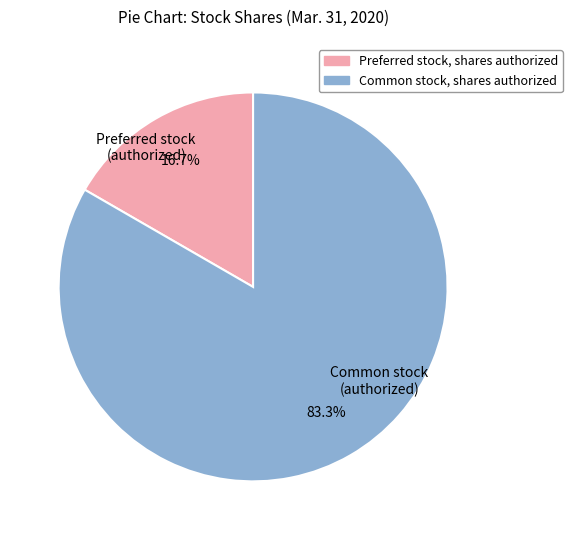

Count the number of slices in the pie.

2